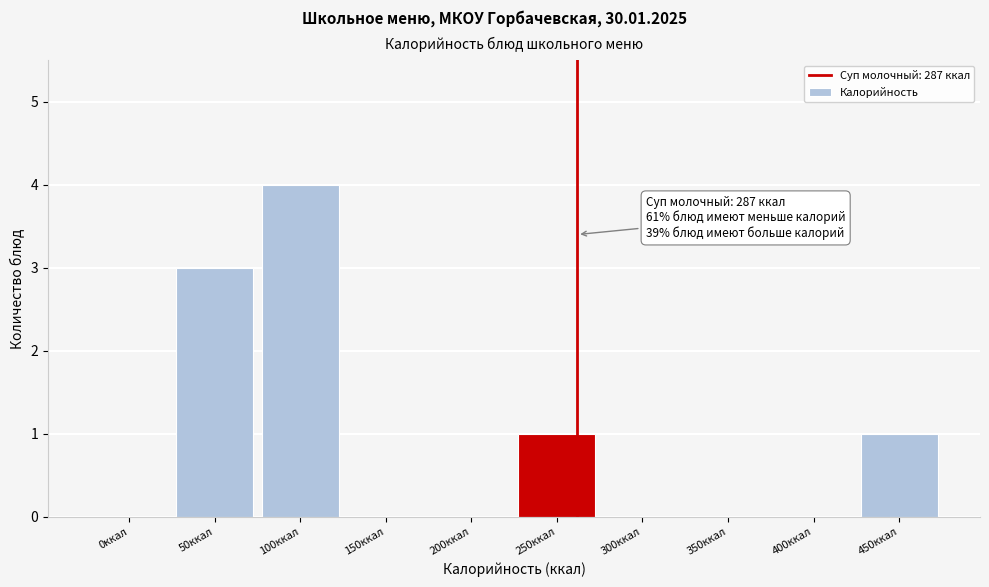

Reading left to right, extract all data points from this chart.

0ккал=0	50ккал=3	100ккал=4	150ккал=0	200ккал=0	250ккал=1	300ккал=0	350ккал=0	400ккал=0	450ккал=1